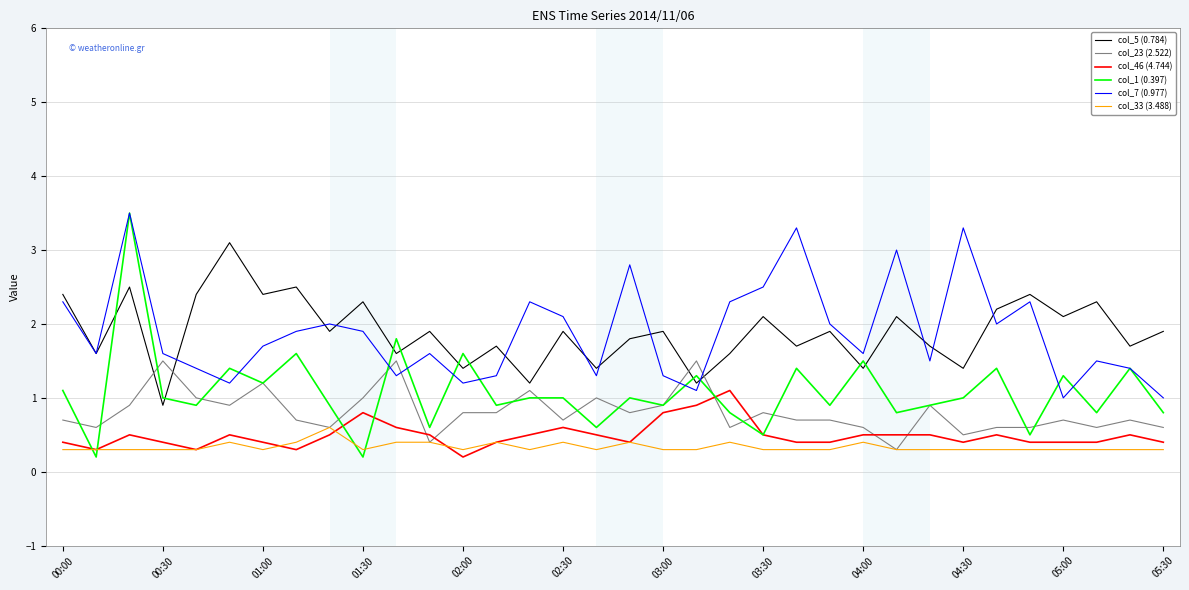

Which series has the widest spread of values?

col_1 (0.397)